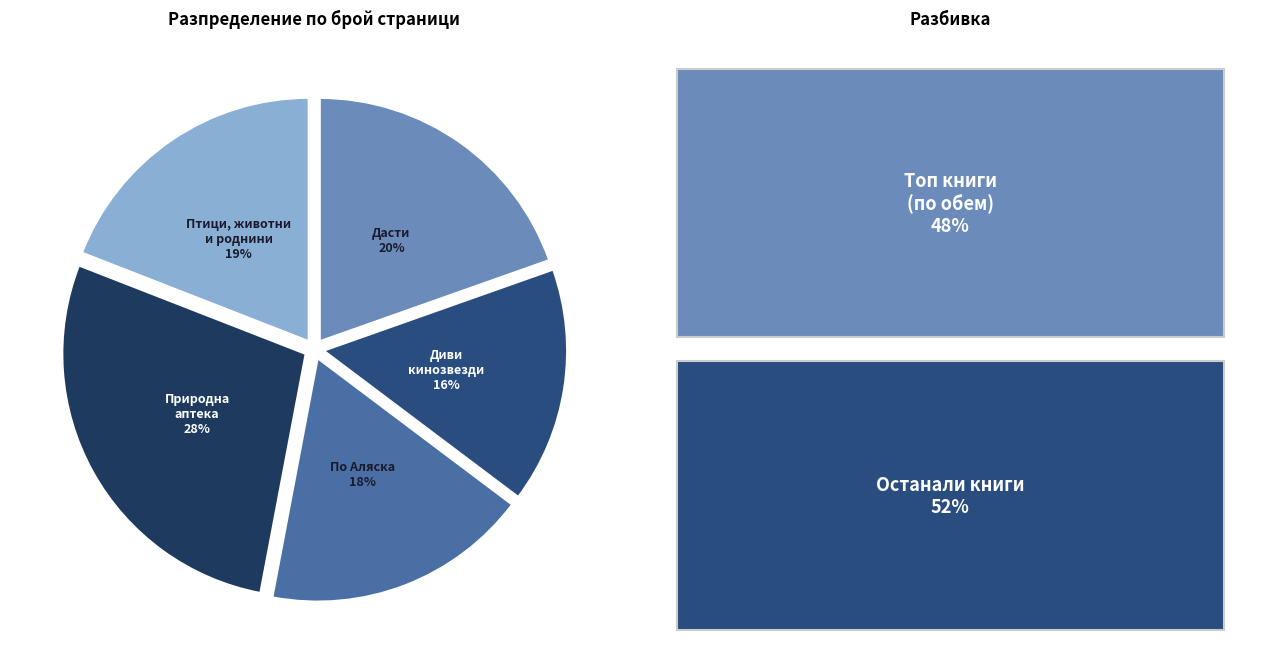

To the nearest percent, what is the difference between the Птици, животни и роднини and Диви кинозвезди slice percentages?

3%